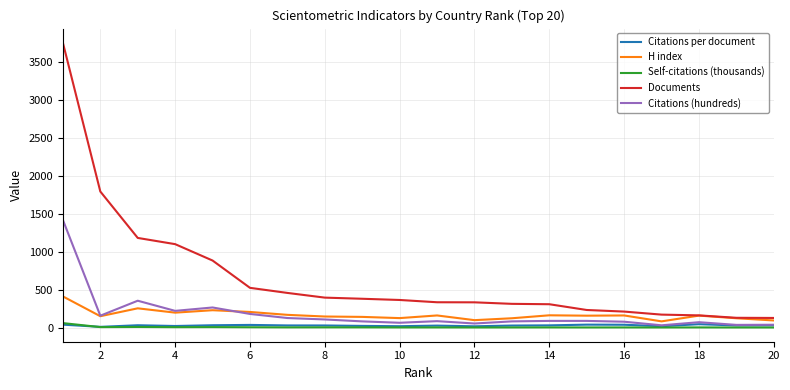

What is the maximum value shown in the chart?

3753.0